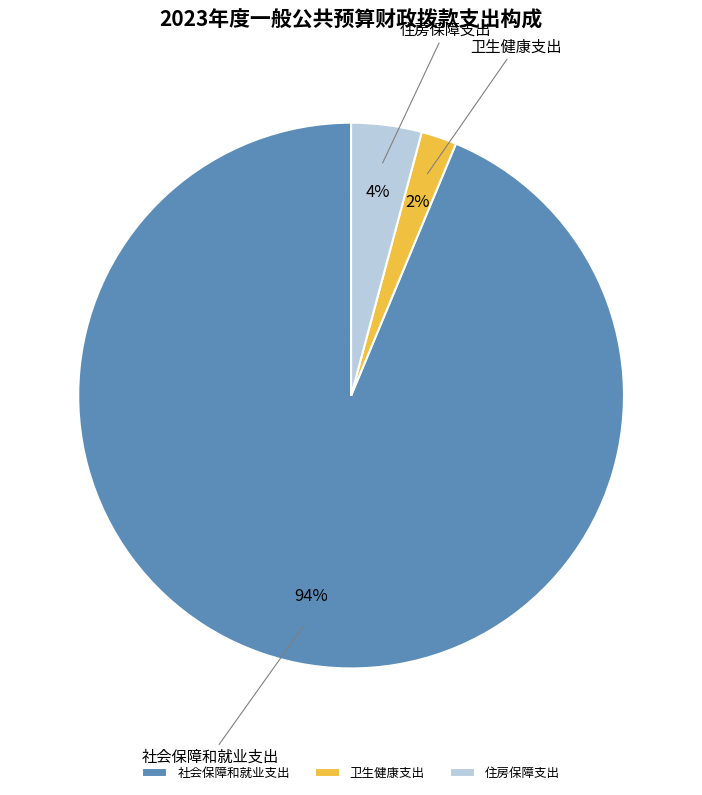

What is the largest slice in the pie chart?

社会保障和就业支出